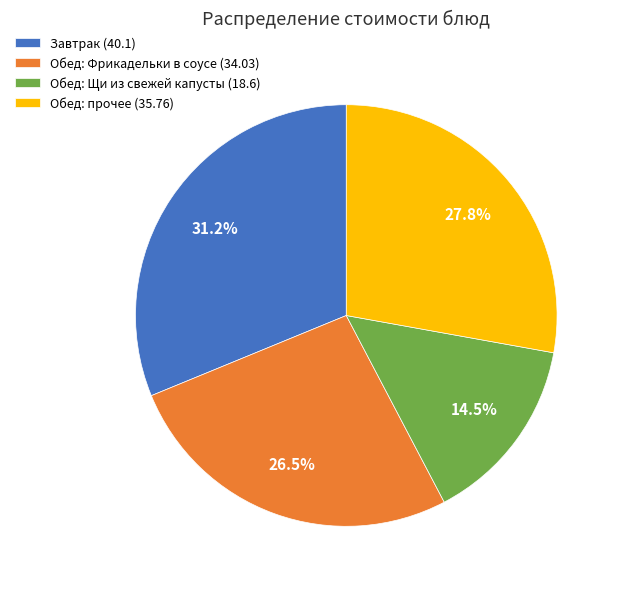

How much of the chart is everything except Обед: Щи из свежей капусты (18.6)?

85.5%